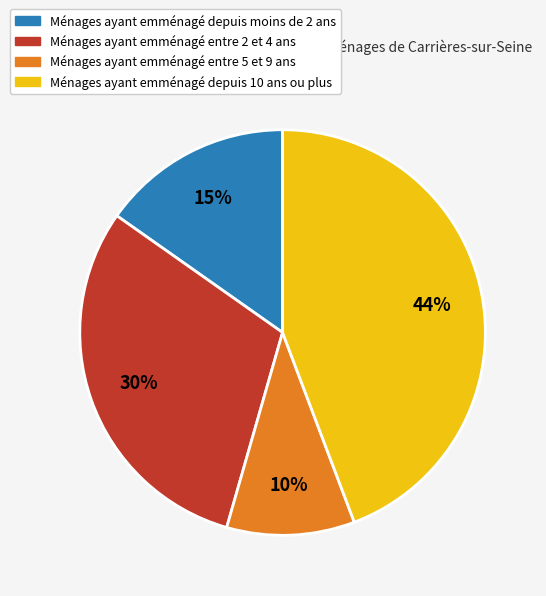

How many slices are in this pie chart?

4